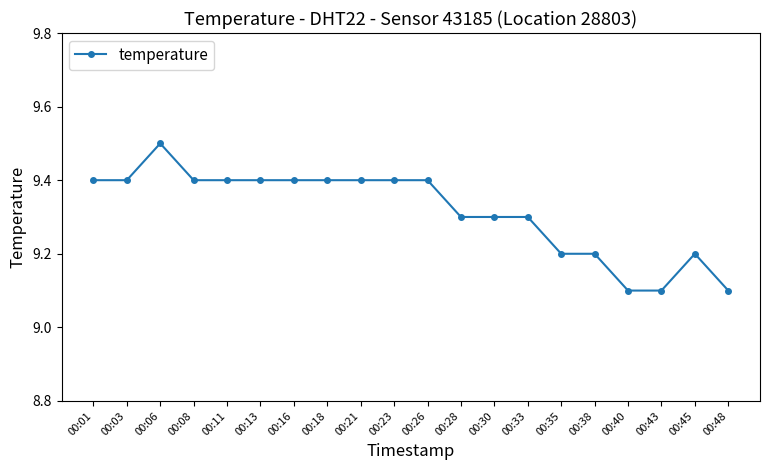

Approximately how many times larger is the value at 00:38 compared to 00:40?

1.0